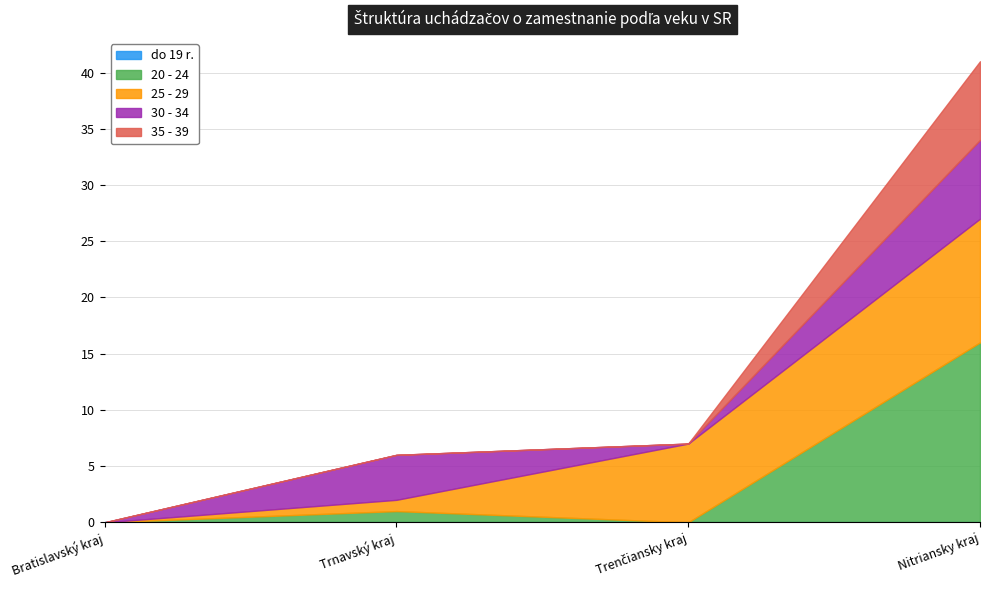

What is the sum of all 25 - 29 values?

19